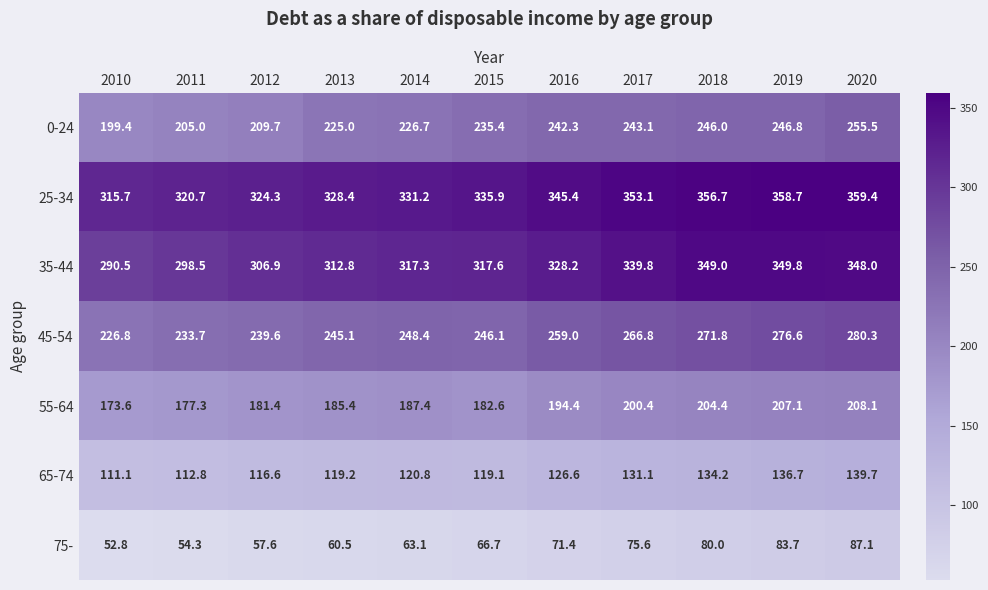

At which label does 75- first exceed 66?

2015